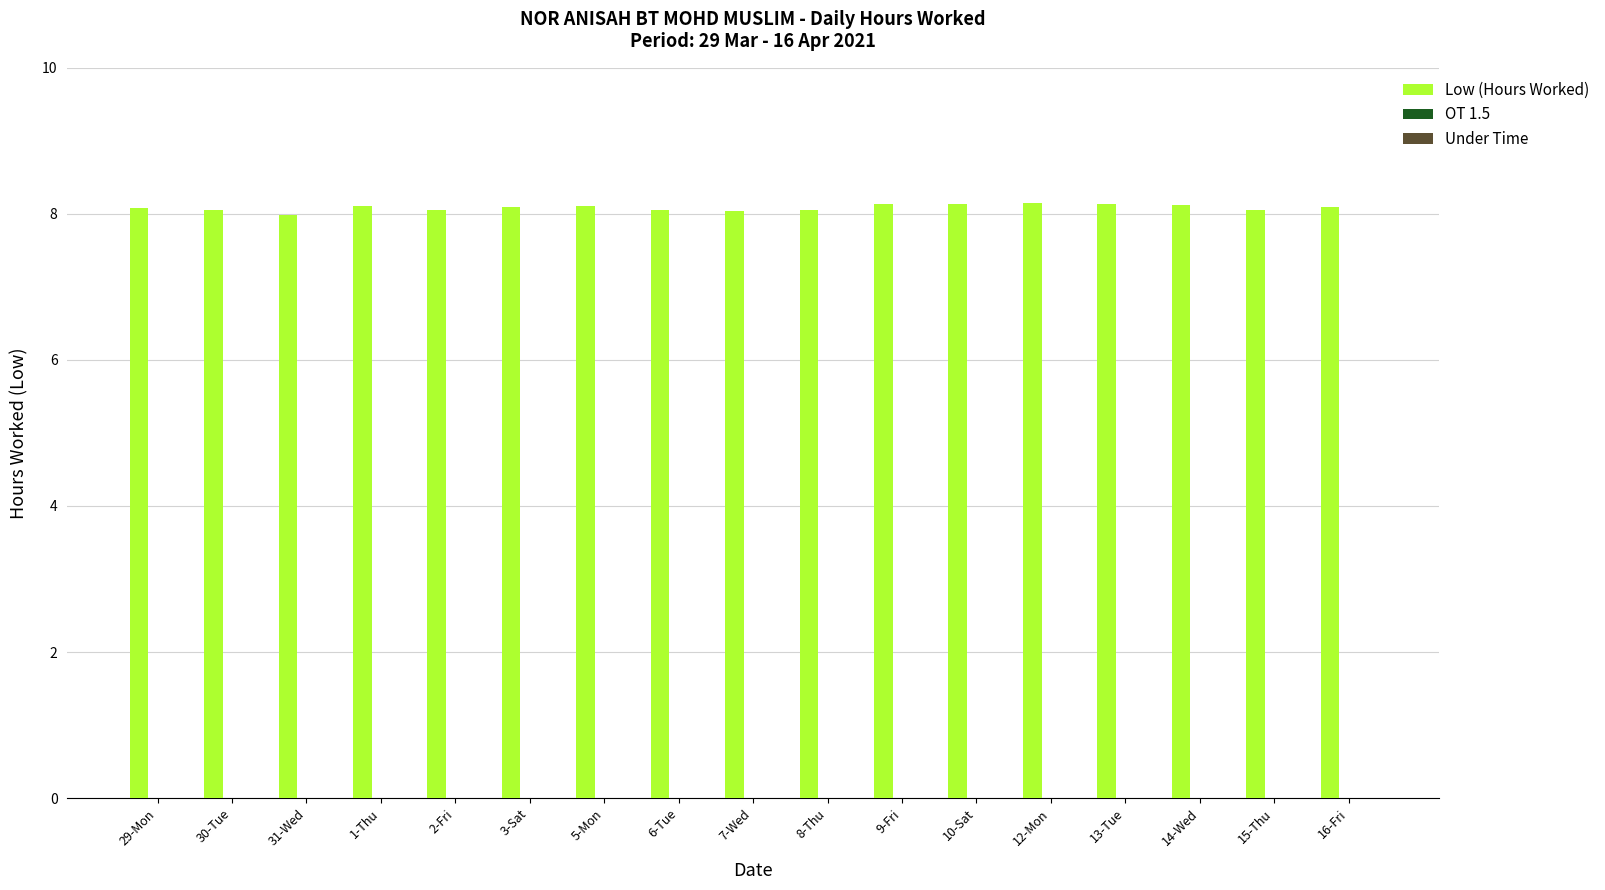

How many data points does each series have?

17